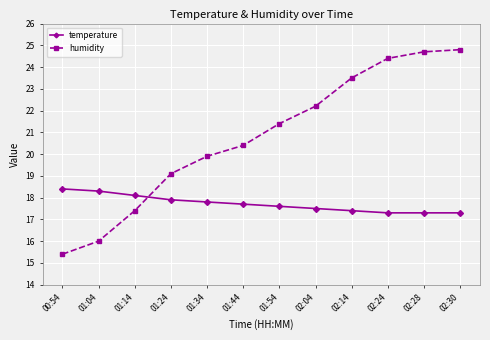

Reading left to right, extract all data points from this chart.

temperature: 00:54=18.4	01:04=18.3	01:14=18.1	01:24=17.9	01:34=17.8	01:44=17.7	01:54=17.6	02:04=17.5	02:14=17.4	02:24=17.3	02:28=17.3	02:30=17.3
humidity: 00:54=15.4	01:04=16.0	01:14=17.4	01:24=19.1	01:34=19.9	01:44=20.4	01:54=21.4	02:04=22.2	02:14=23.5	02:24=24.4	02:28=24.7	02:30=24.8